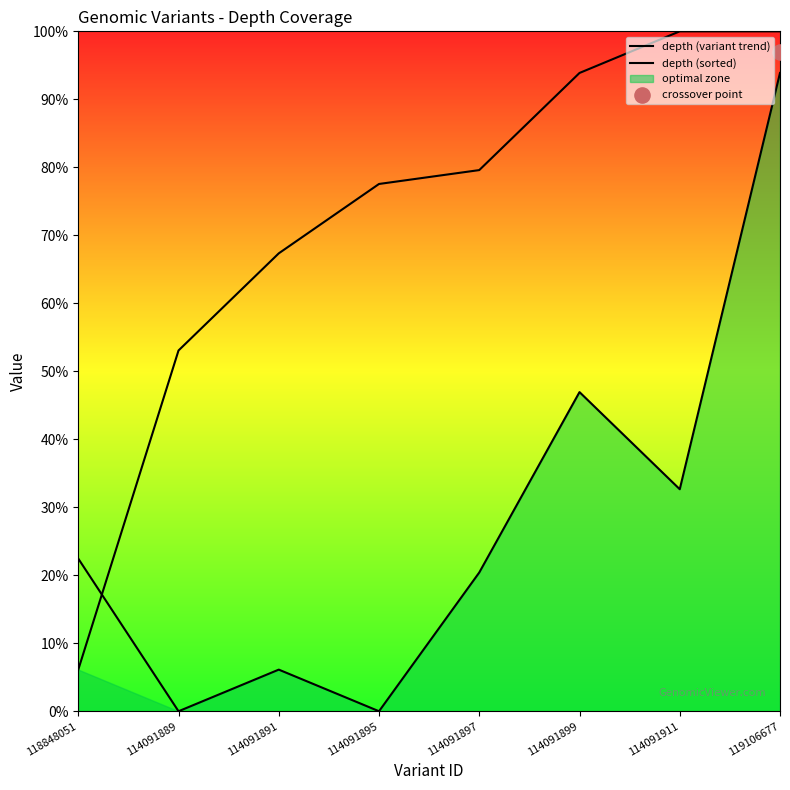

What are all the series names shown in the legend?

depth (variant trend), depth (sorted)